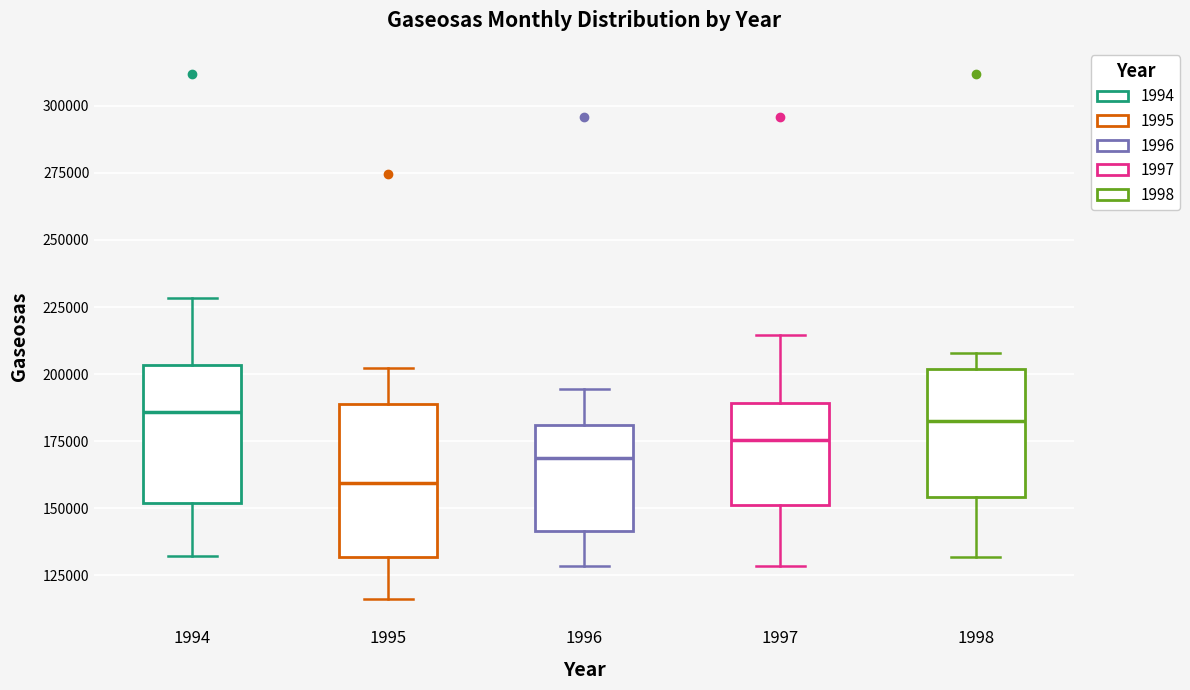

Which box is the tallest, from its lower edge to its upper edge?

1995